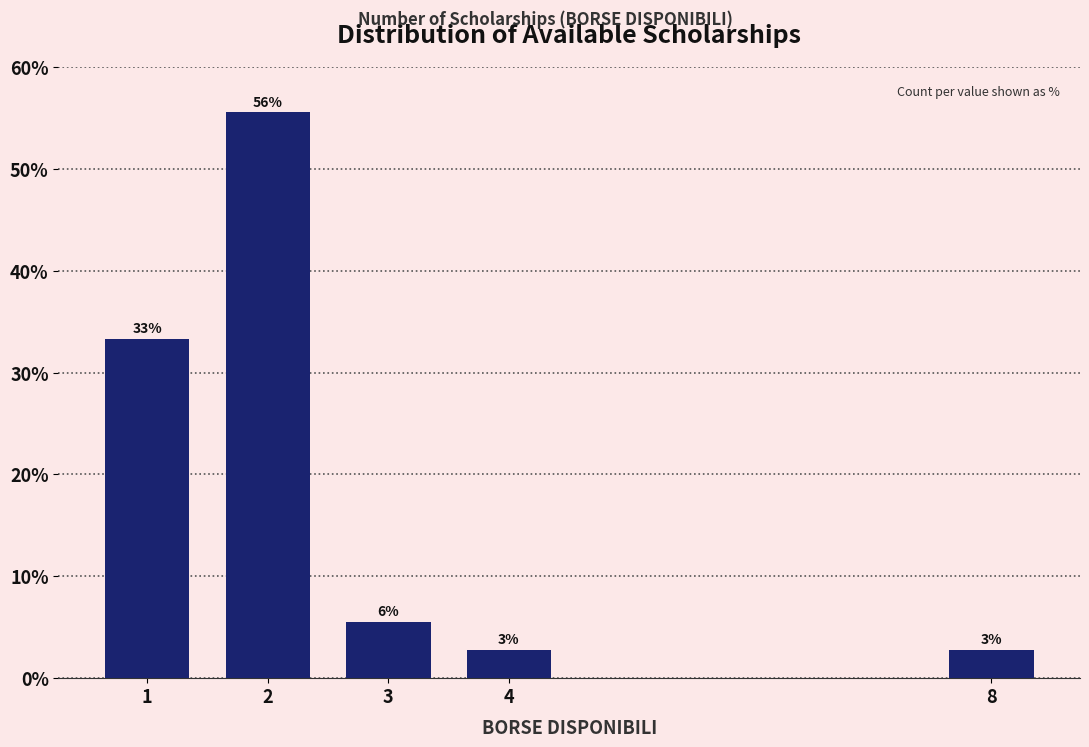

Are the bars horizontal?

No